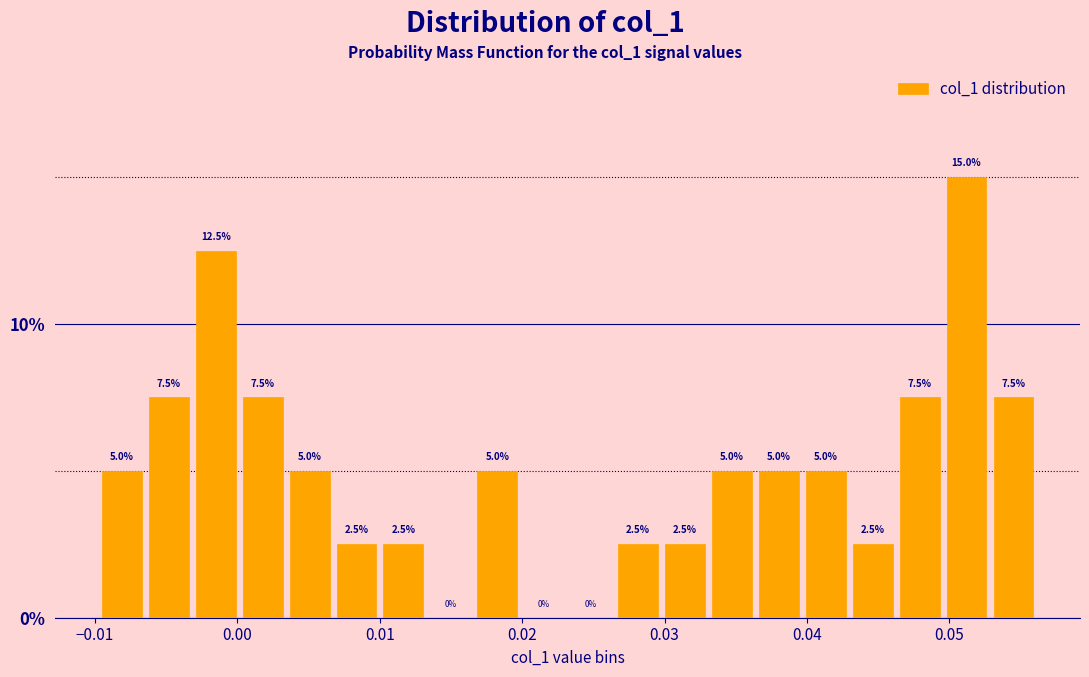

Read against the x-axis, roughly where is the centre of the tallest bar?

0.051